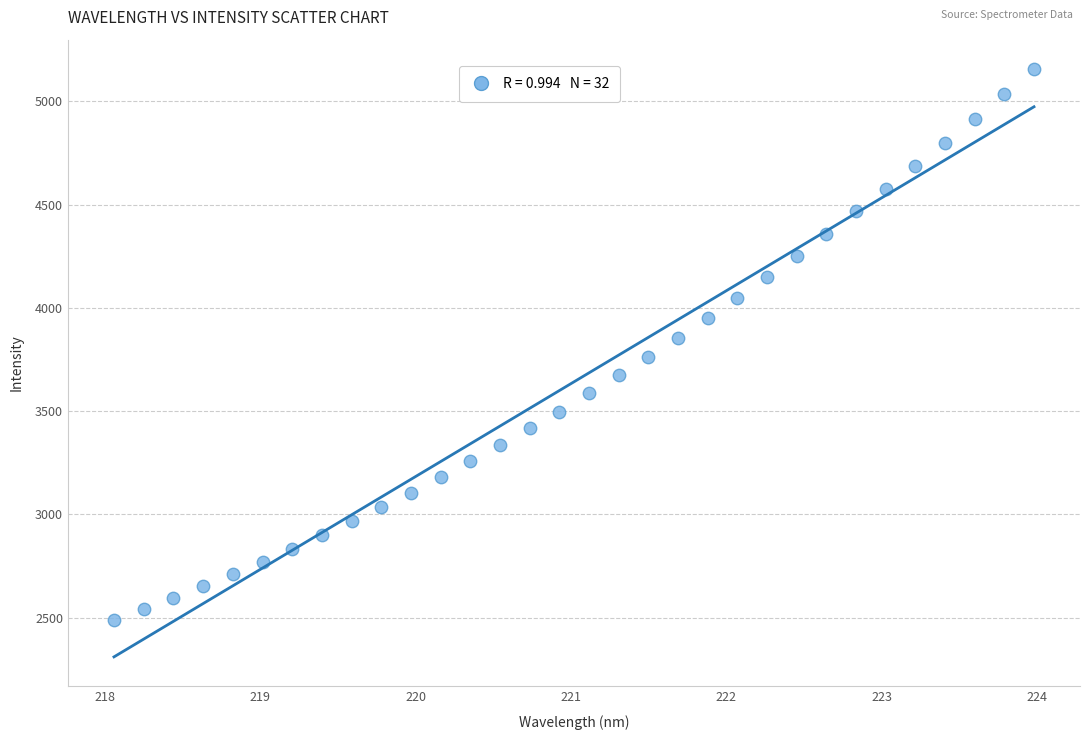

What is the range of Y values (max minus min)?

2670.5